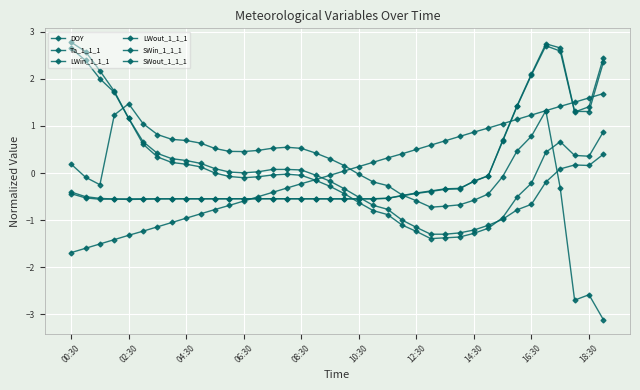

Between which two adjacent categories do LWin_1_1_1 and SWout_1_1_1 first intersect?

19 and 20